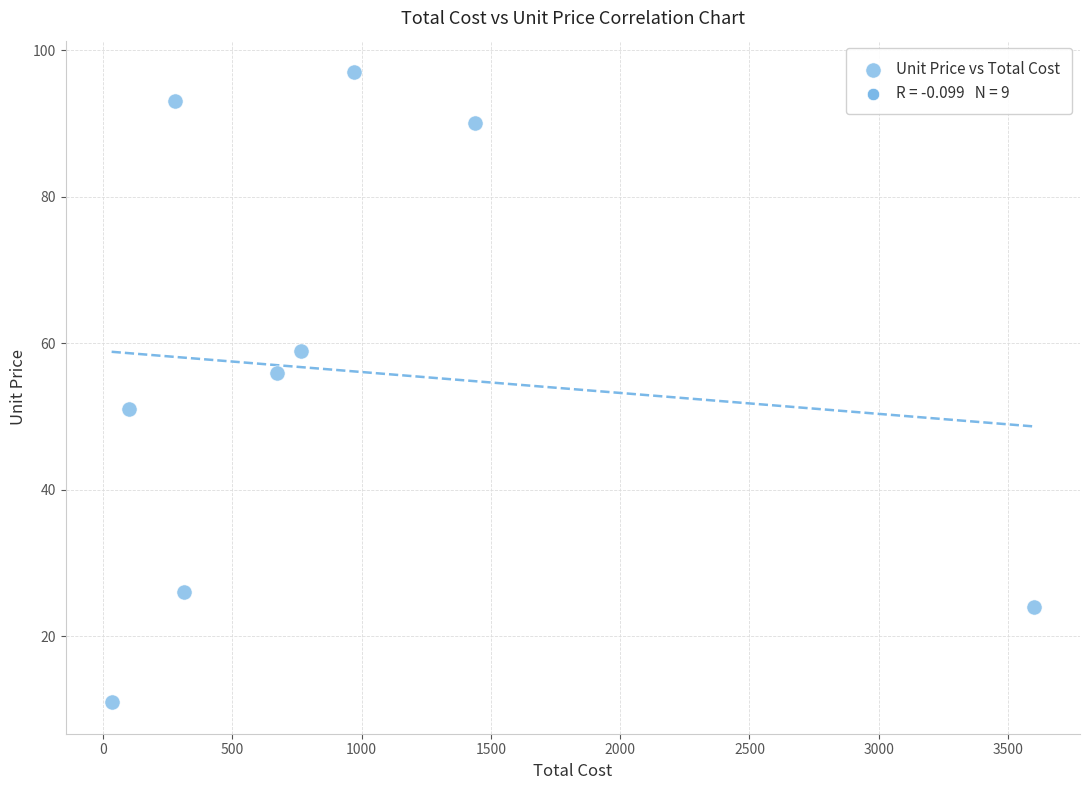

What is the average Y value?

56